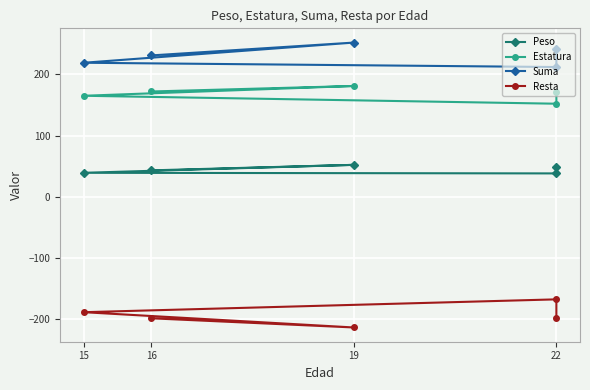

What position from the left is 22?

4